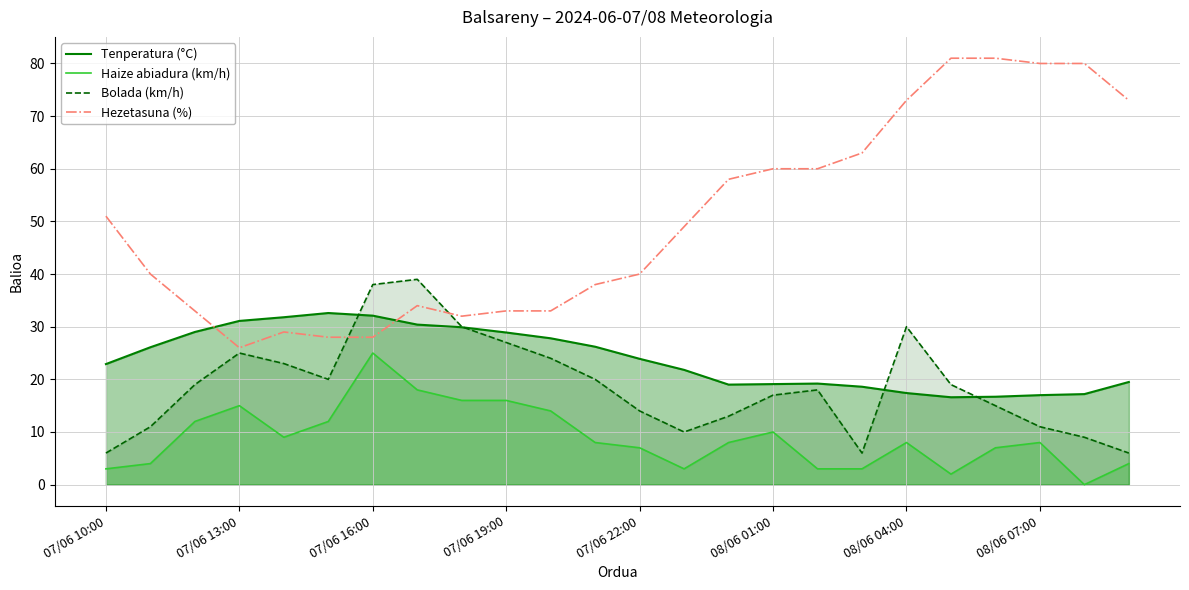

Which series has the largest range (max minus min)?

Hezetasuna (%)